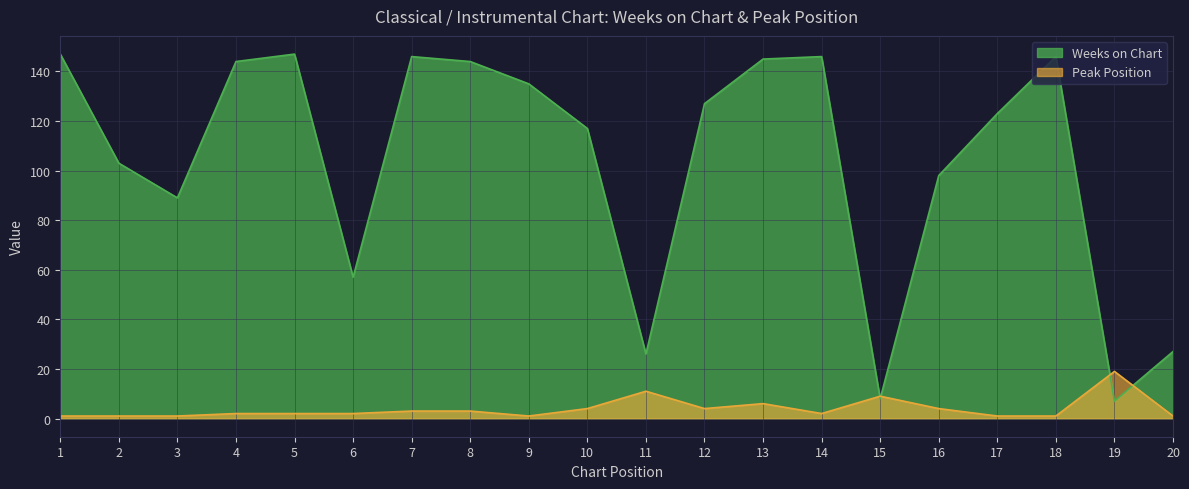

List the labels in order of Weeks on Chart value, smallest first.

19, 15, 11, 20, 6, 3, 16, 2, 10, 17, 12, 9, 4, 8, 13, 7, 14, 18, 1, 5